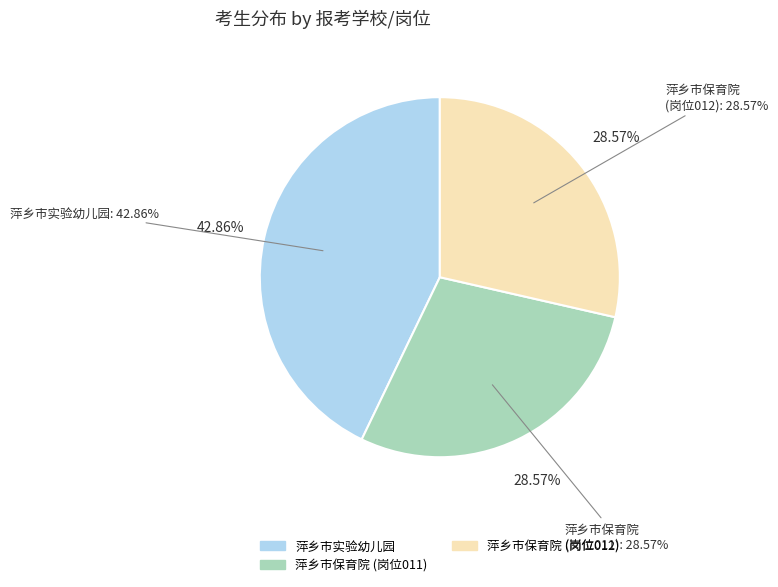

Which slice is the smallest?

萍乡市保育院(300190401011)